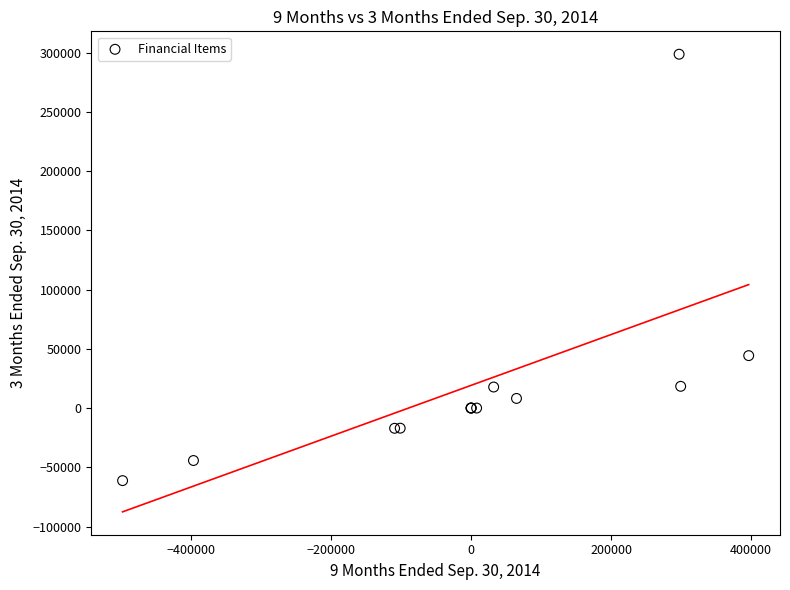

What Y value in the scatter plot is closest to 118742?

44273